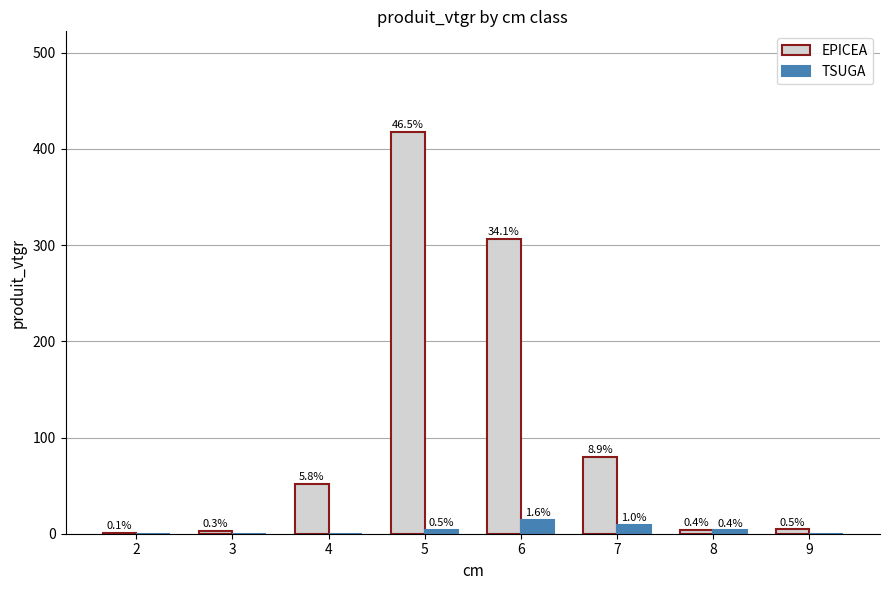

At how many categories does at least one series exceed 200?

2